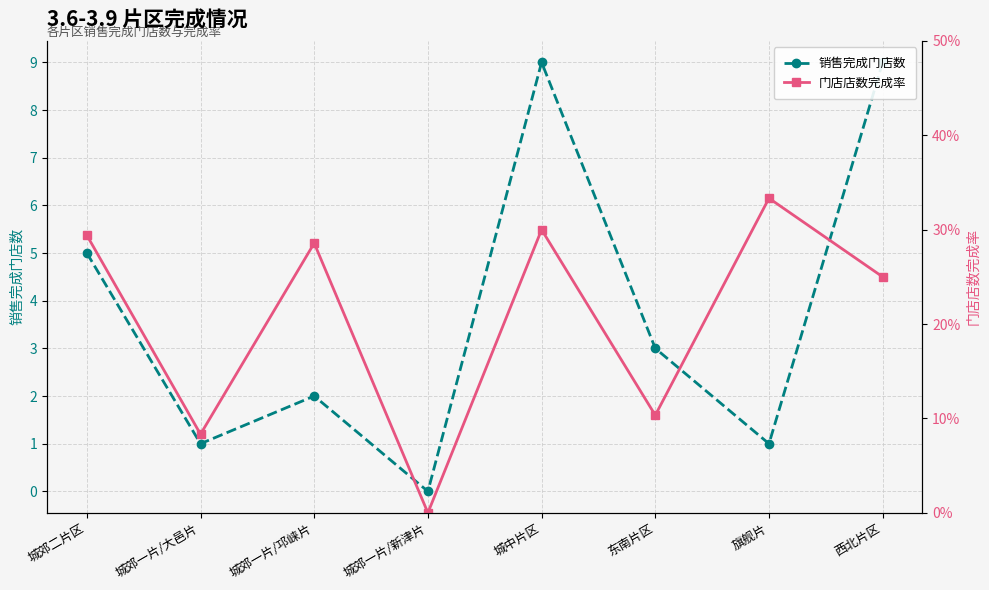

What is the total value across all series at 旗舰片?

1.3